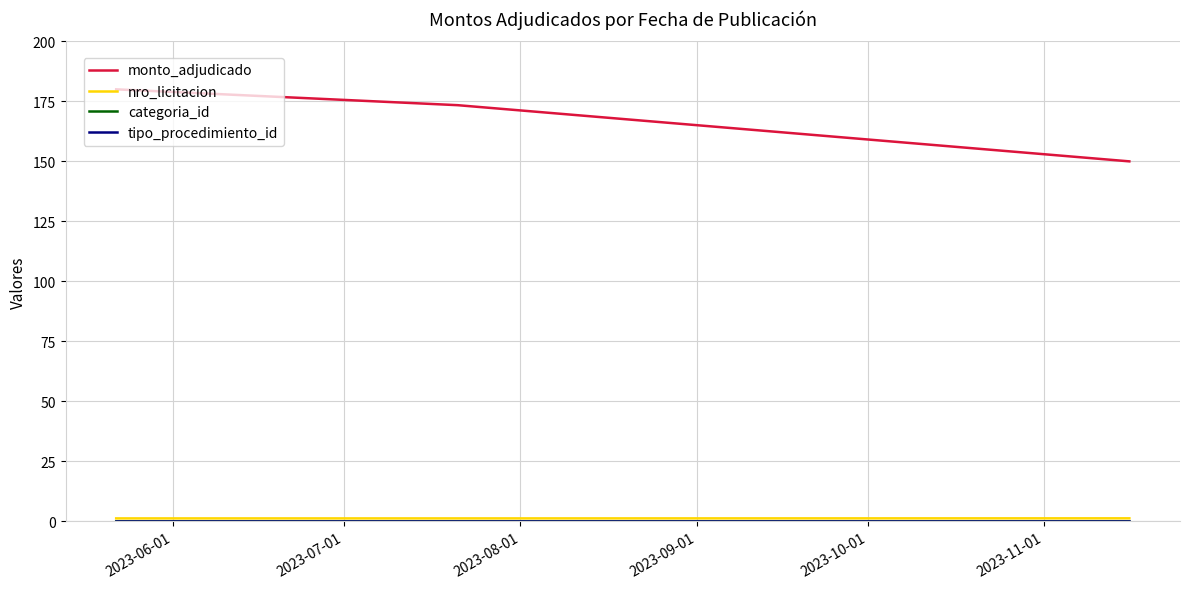

Which series has the widest spread of values?

monto_adjudicado